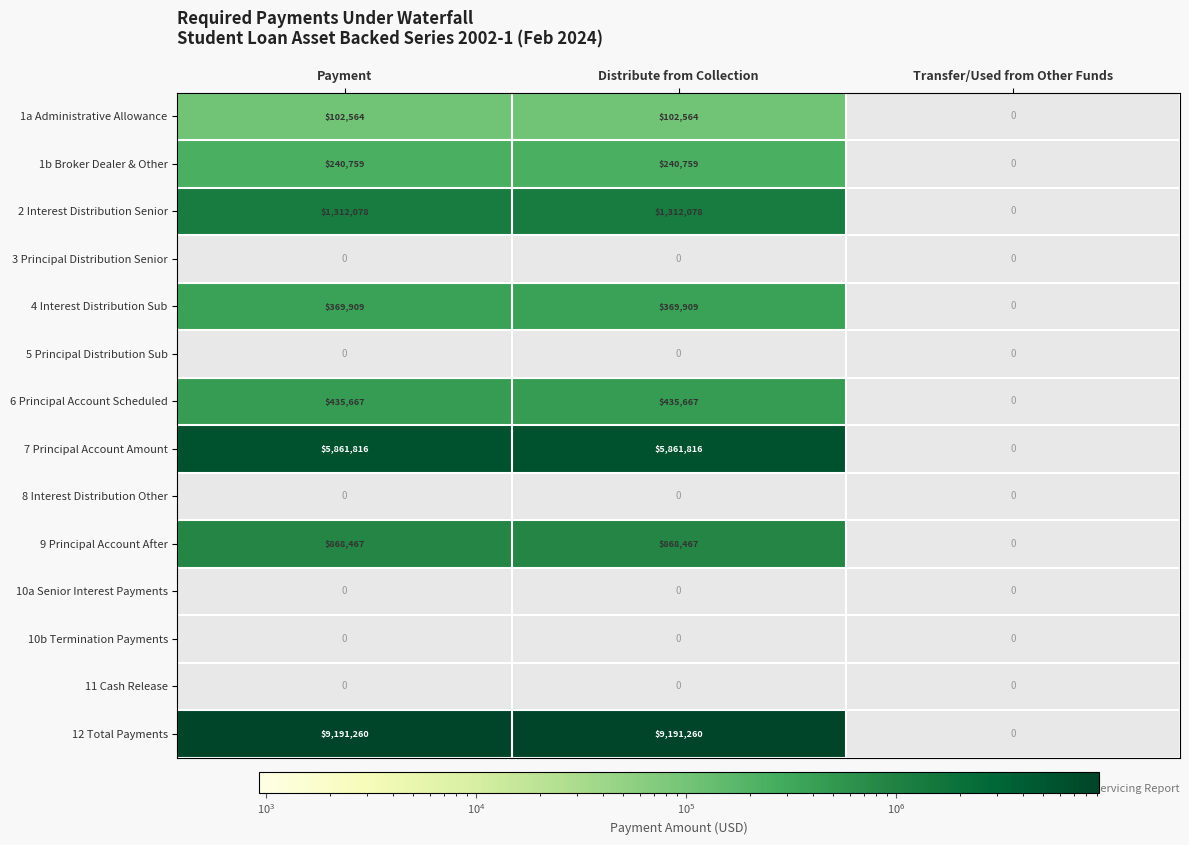

The value of 4 Interest Distribution Sub at Payment is 625192.1. True or false?

False